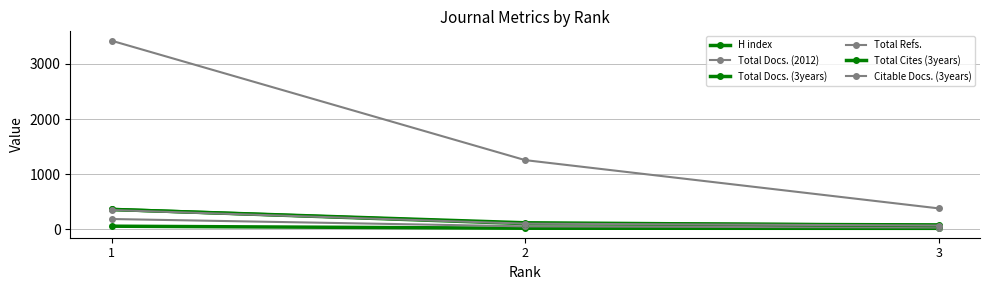

How many data points does each series have?

3